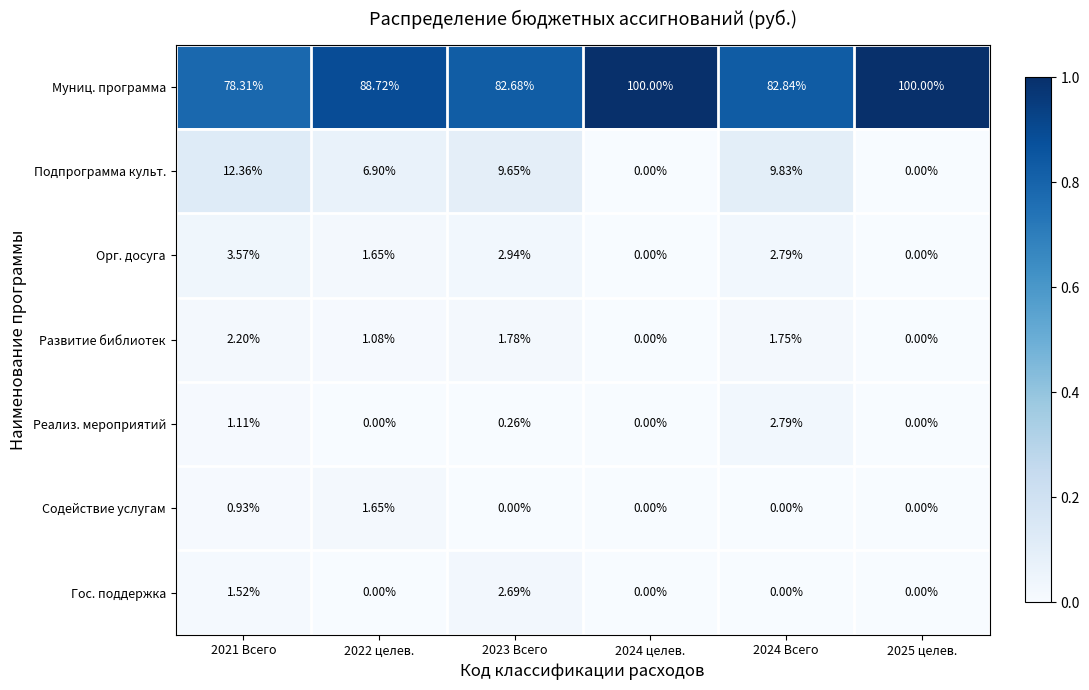

List the series in order of their peak value, lowest first.

Содействие услугам, Развитие библиотек, Гос. поддержка, Реализ. мероприятий, Орг. досуга, Подпрограмма культ., Муниц. программа